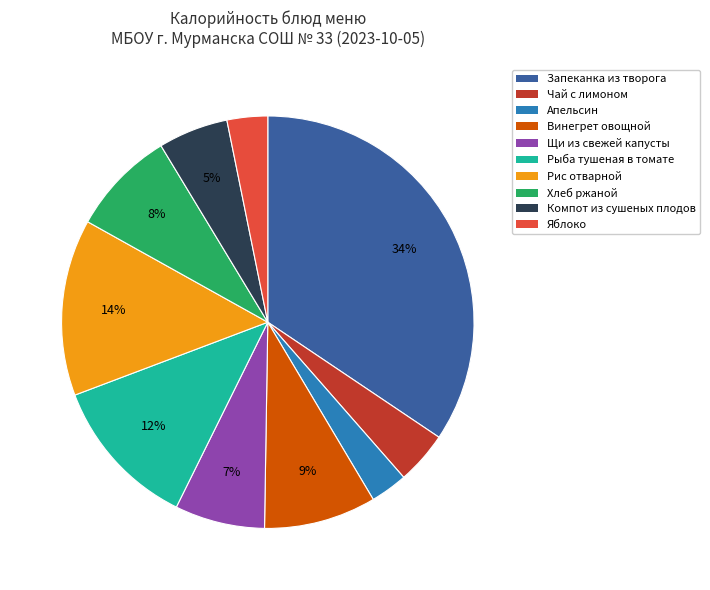

How many segments does this pie chart have?

10